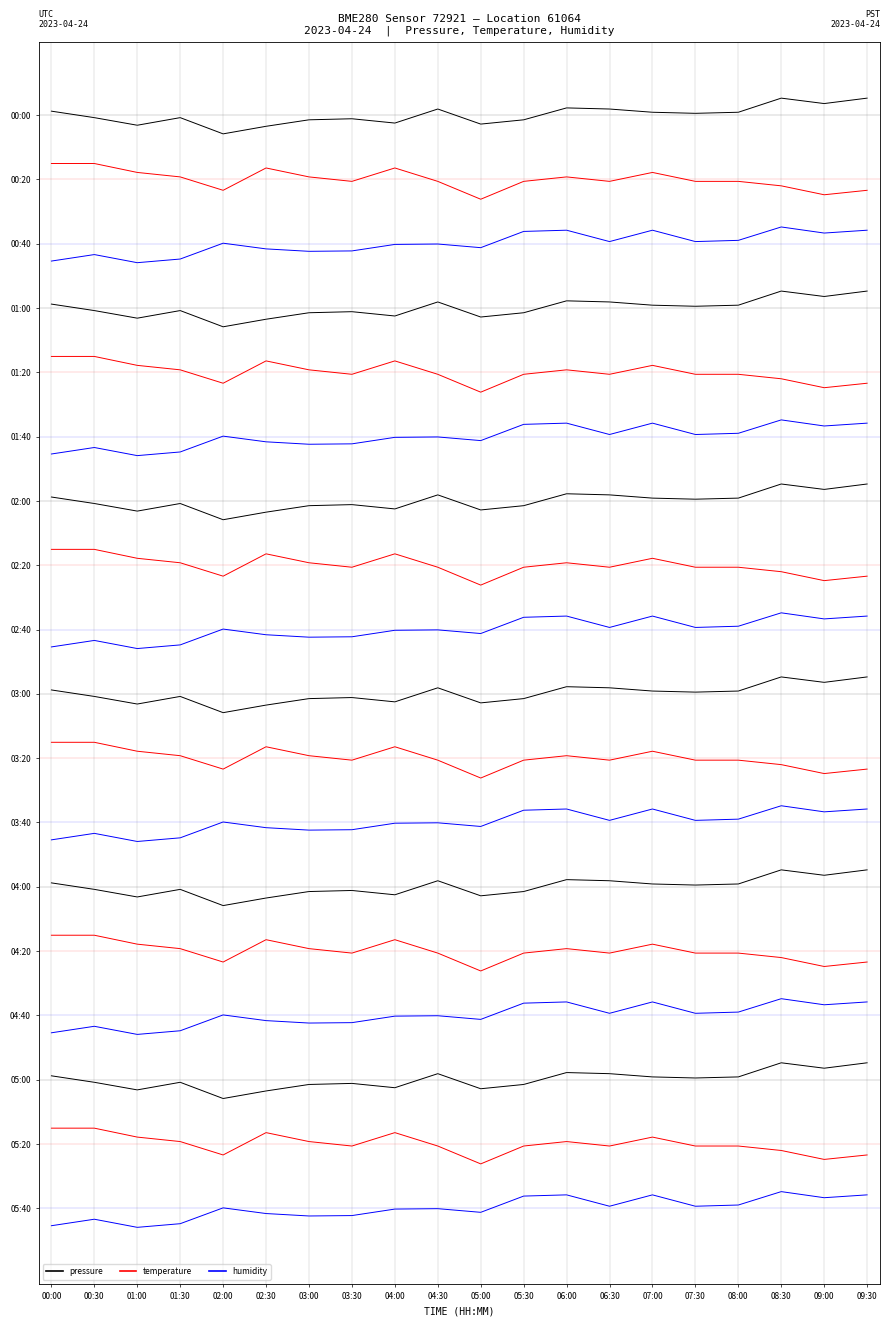

The value of pressure at 06:00 is 0.2. True or false?

True